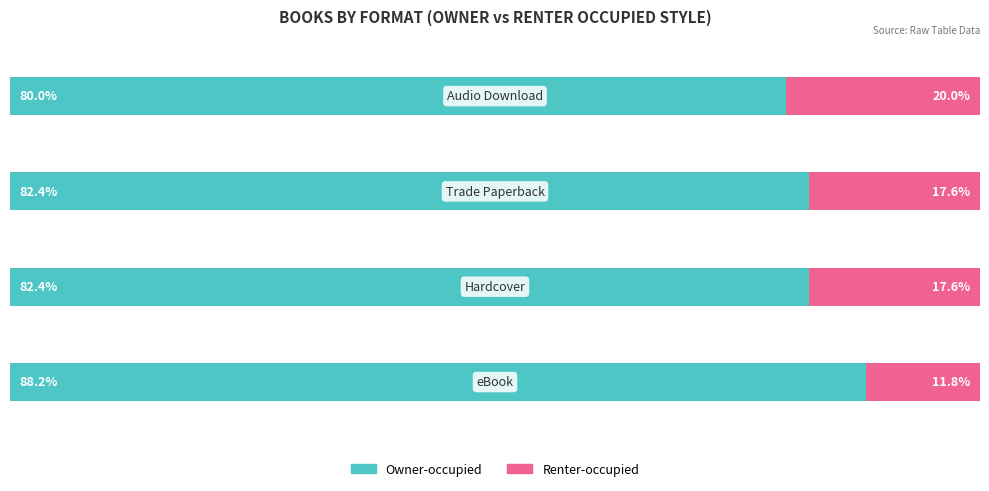

Reading left to right, transcribe all the data shown in this chart.

Owner-occupied: 0=88.2	1=82.4	2=82.4	3=80.0
Renter-occupied: 0=11.8	1=17.6	2=17.6	3=20.0